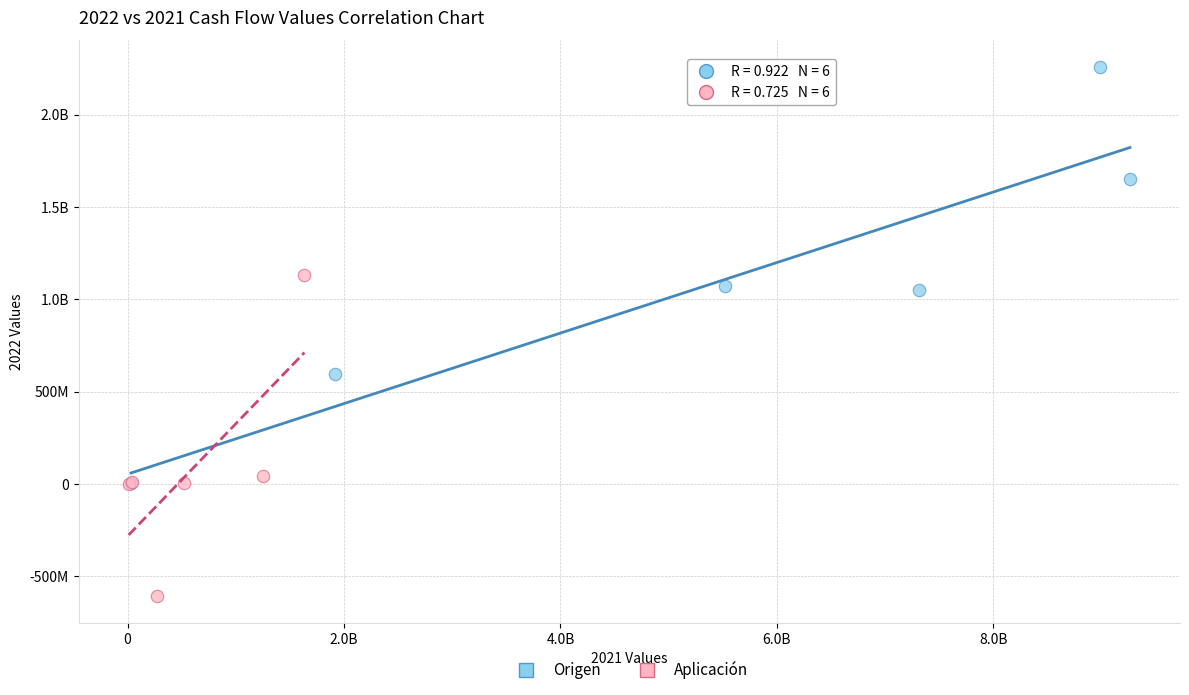

What are all the series names shown in the legend?

Origen, Aplicación